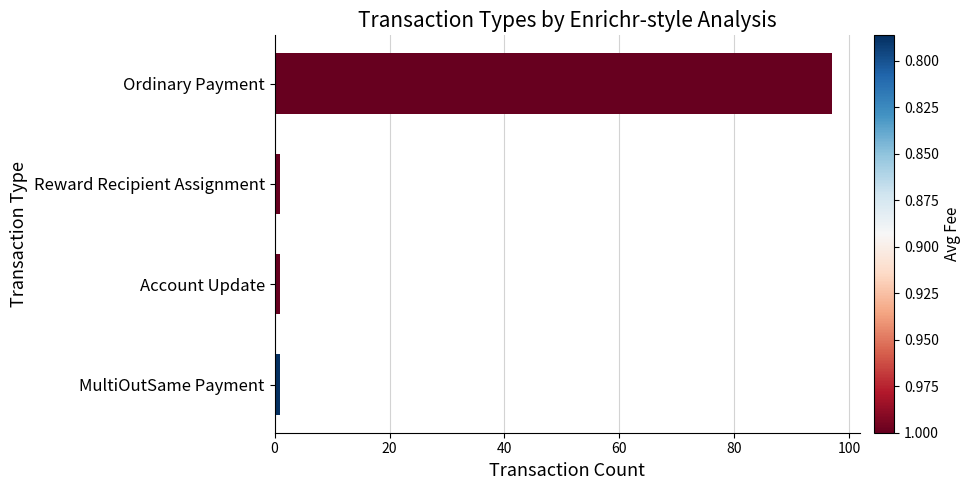

Reading bottom to top, list all the values displayed in this chart.

1	1	1	97